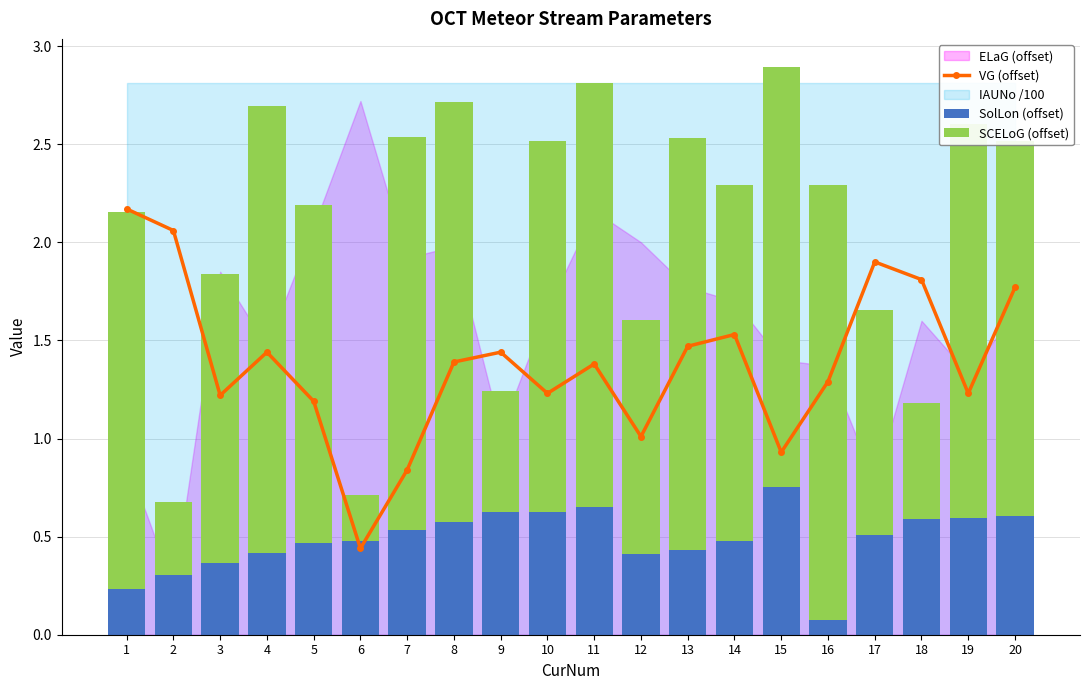

Which has a higher value, 10 or 13?

13